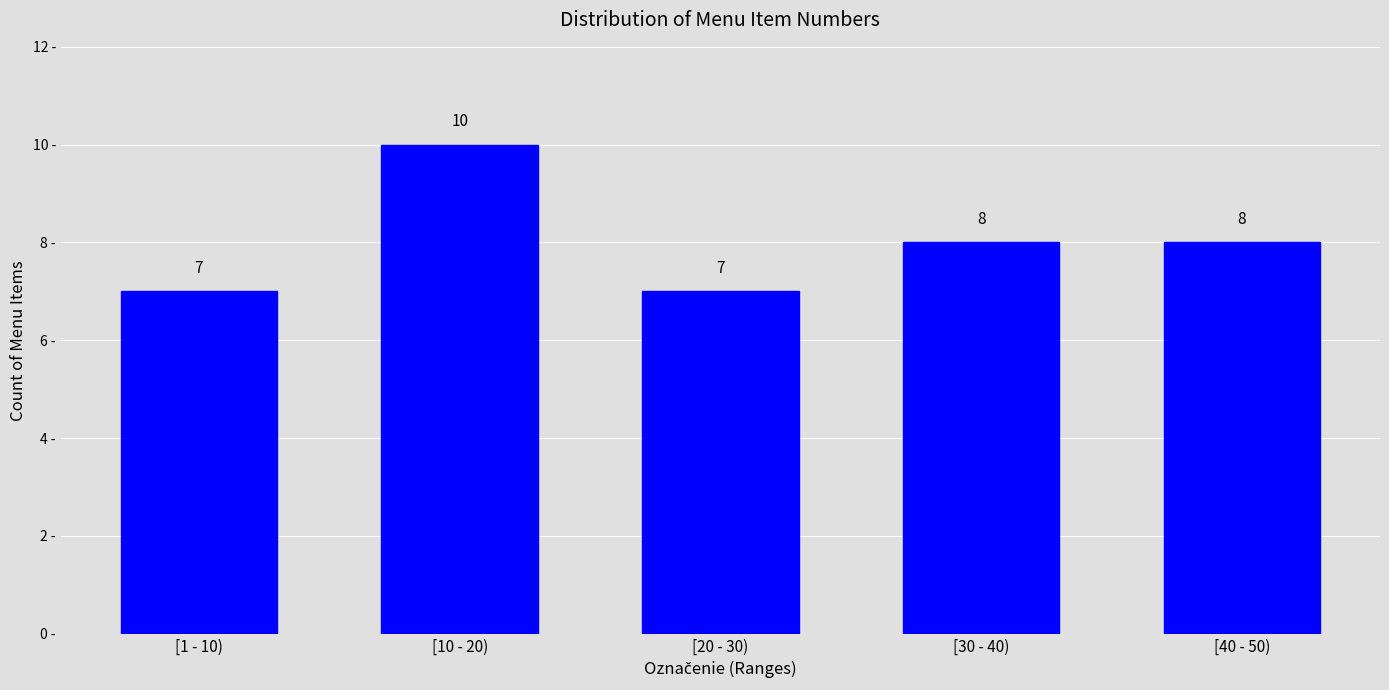

Reading left to right, list all the values displayed in this chart.

7	10	7	8	8